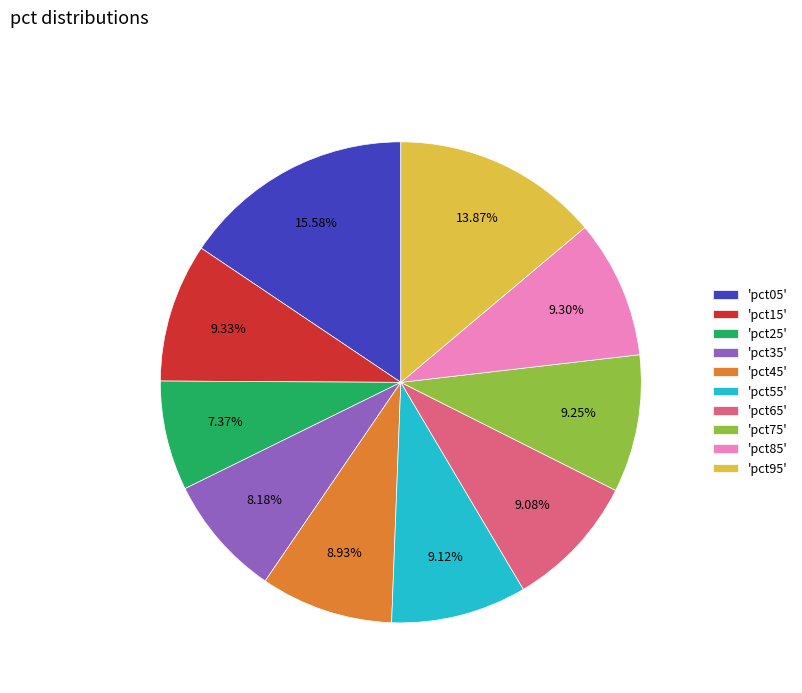

Is 'pct45' the majority of the pie?

No